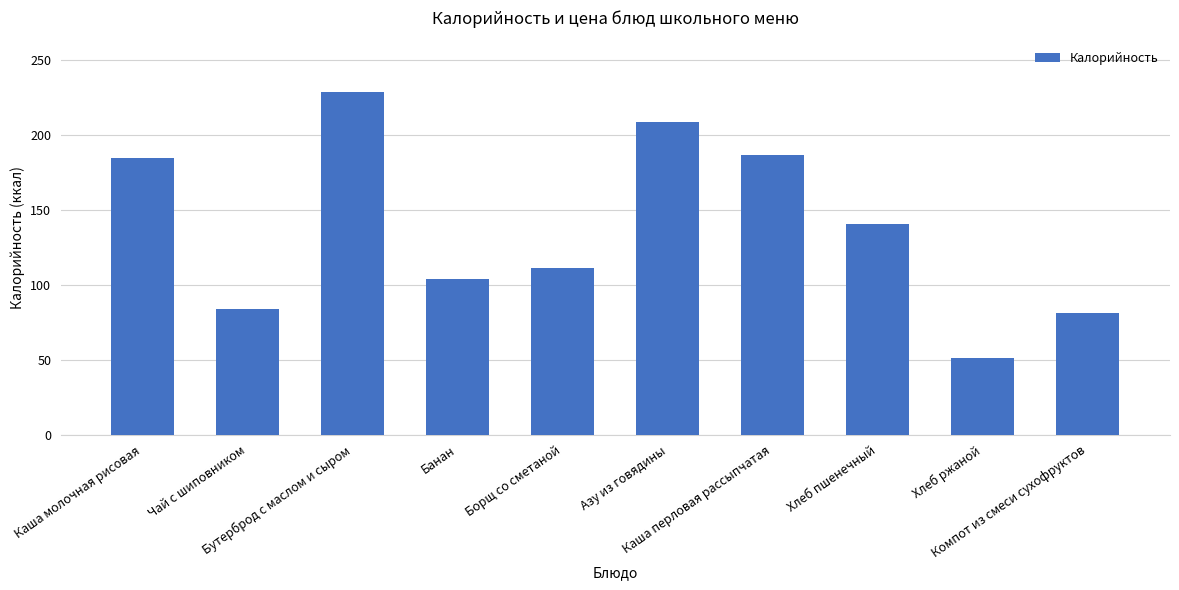

What is the change in value from Каша молочная рисовая to Каша перловая рассыпчатая?

+2